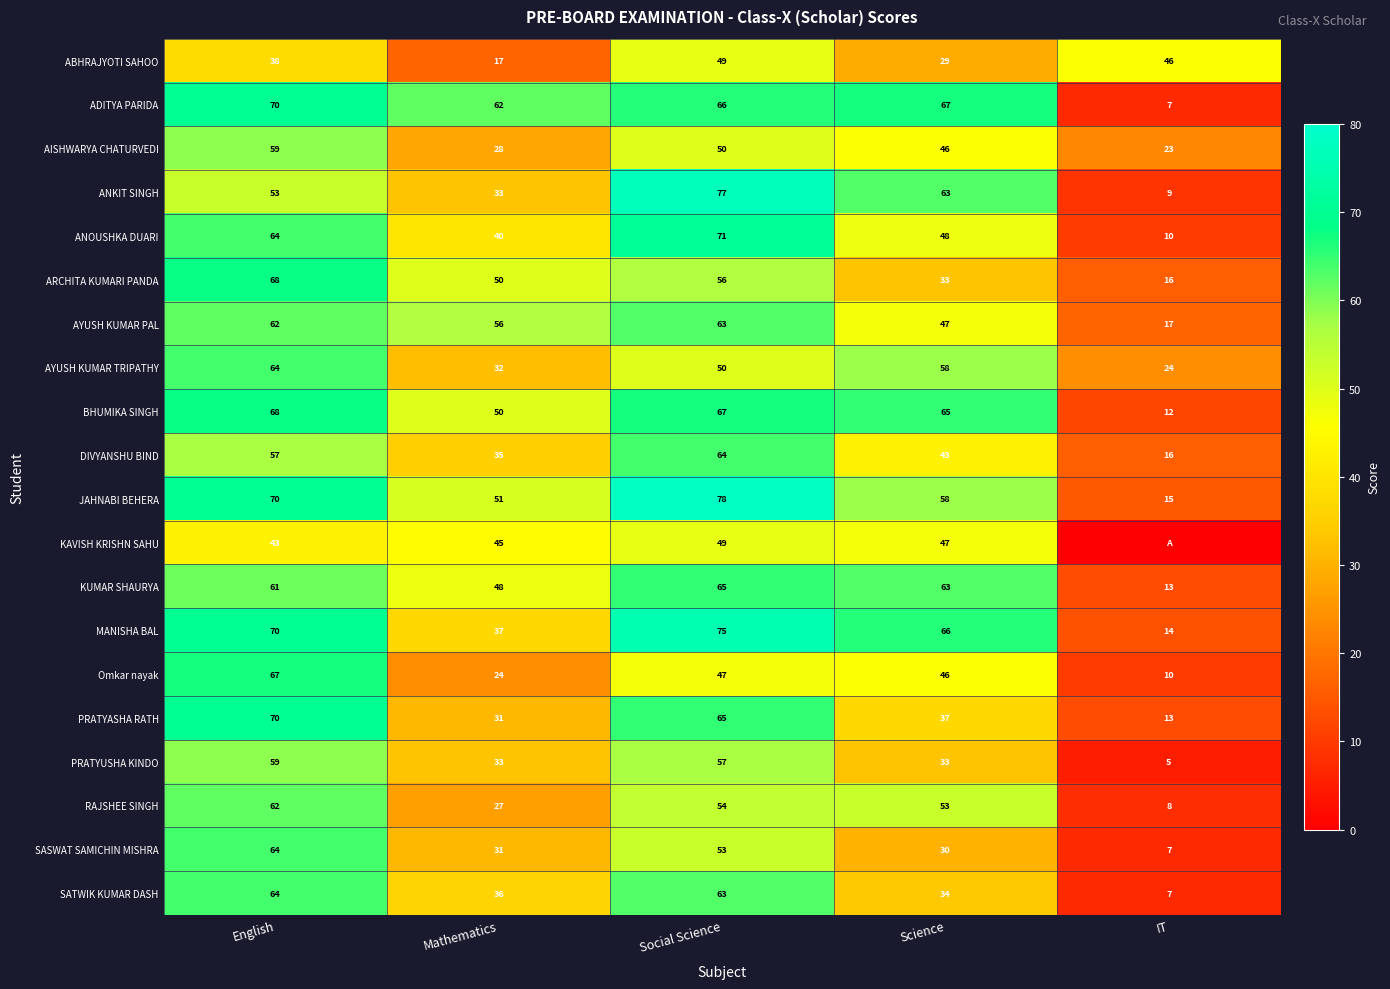

How many data points in MANISHA BAL are less than 66?

2